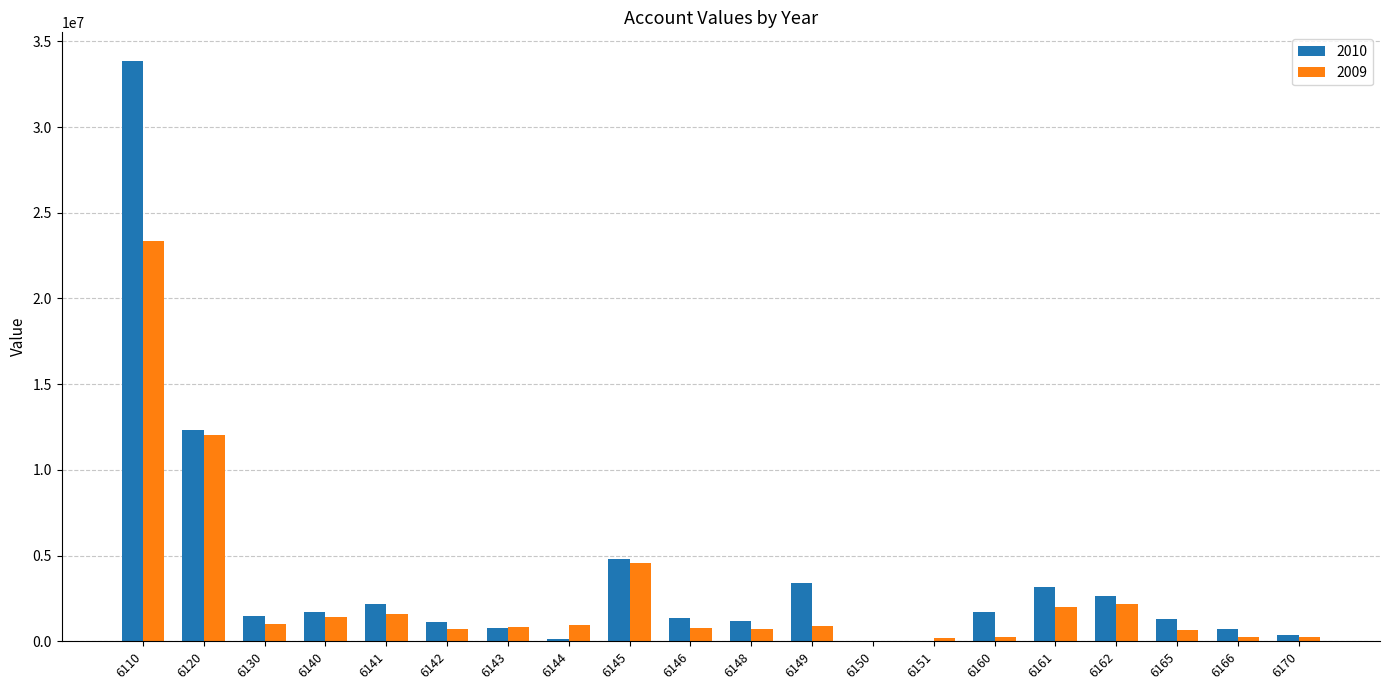

The value of 2010 at 6120 is 19950081.3. True or false?

False